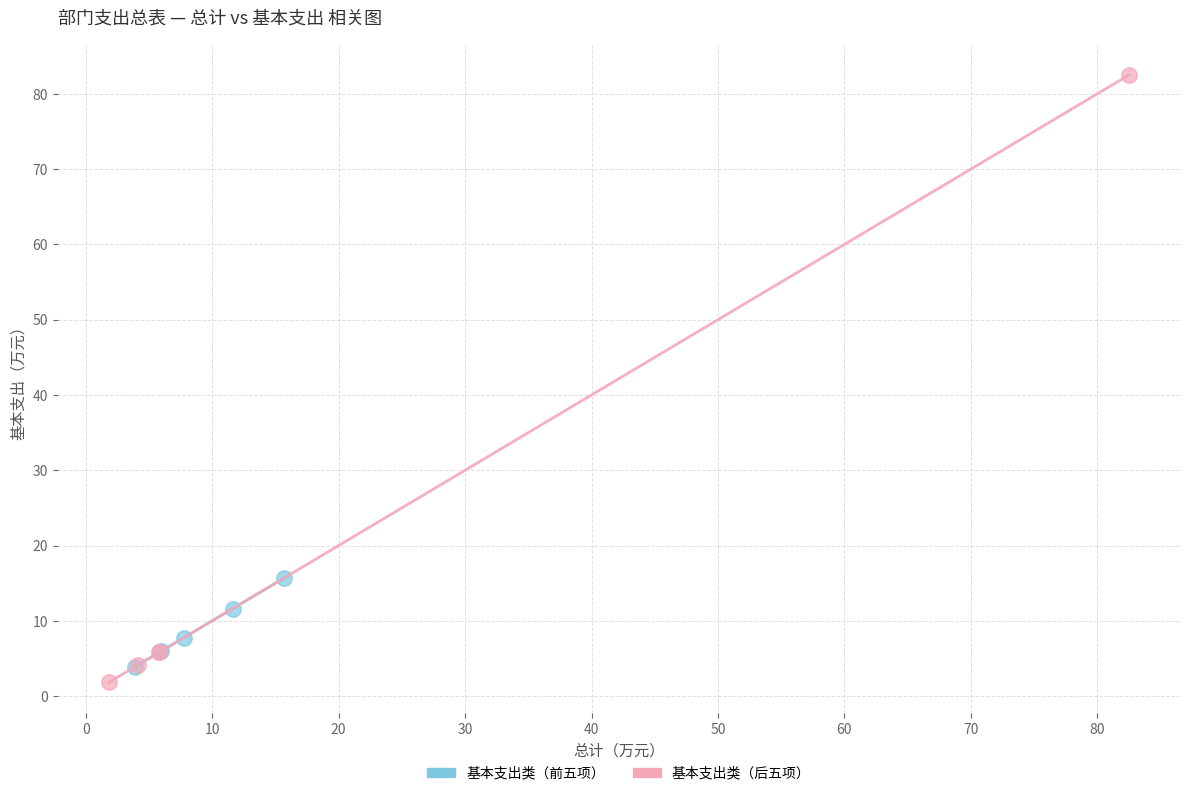

Which series reaches the maximum Y coordinate?

基本支出类（后五项）